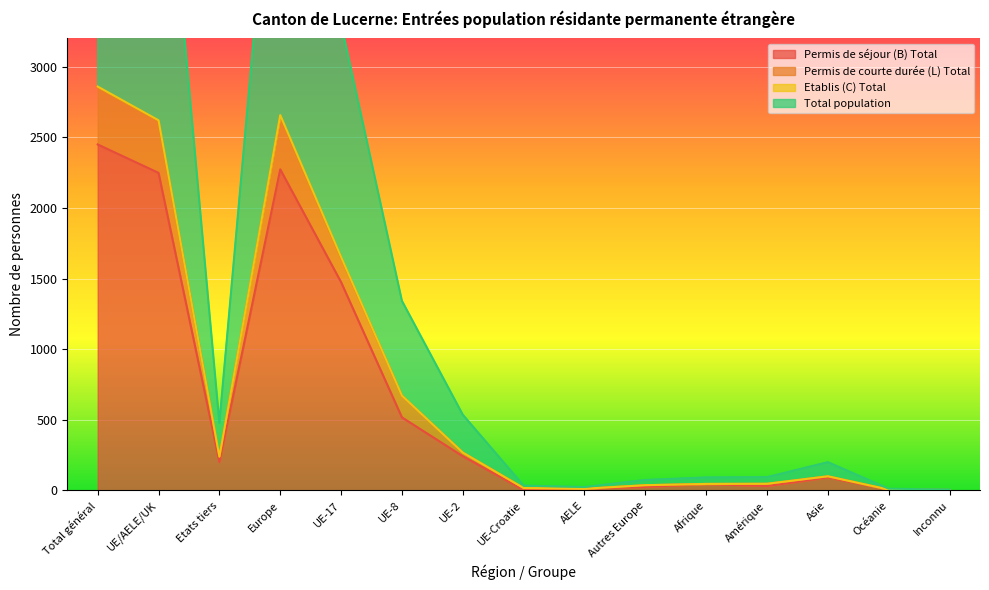

In Permis de courte durée (L) Total, how many points are higher than both neighbors (excluding endpoints)?

2